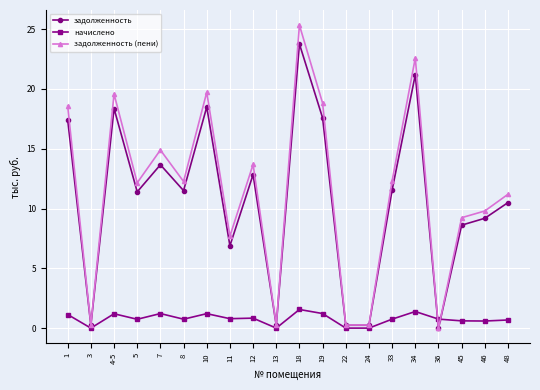

True or false: задолженность (пени) has more than 2 interior local peaks.

True